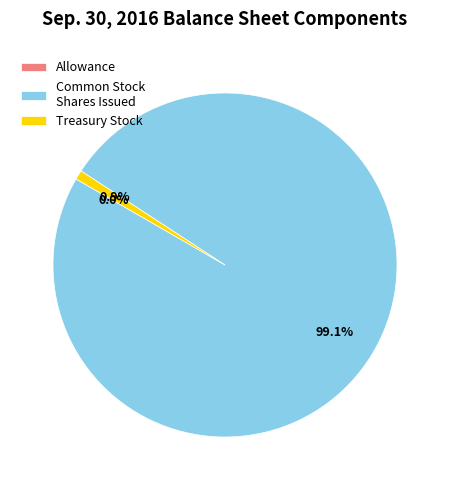

What portion of the pie excludes Common Stock Shares Issued?

0.9%